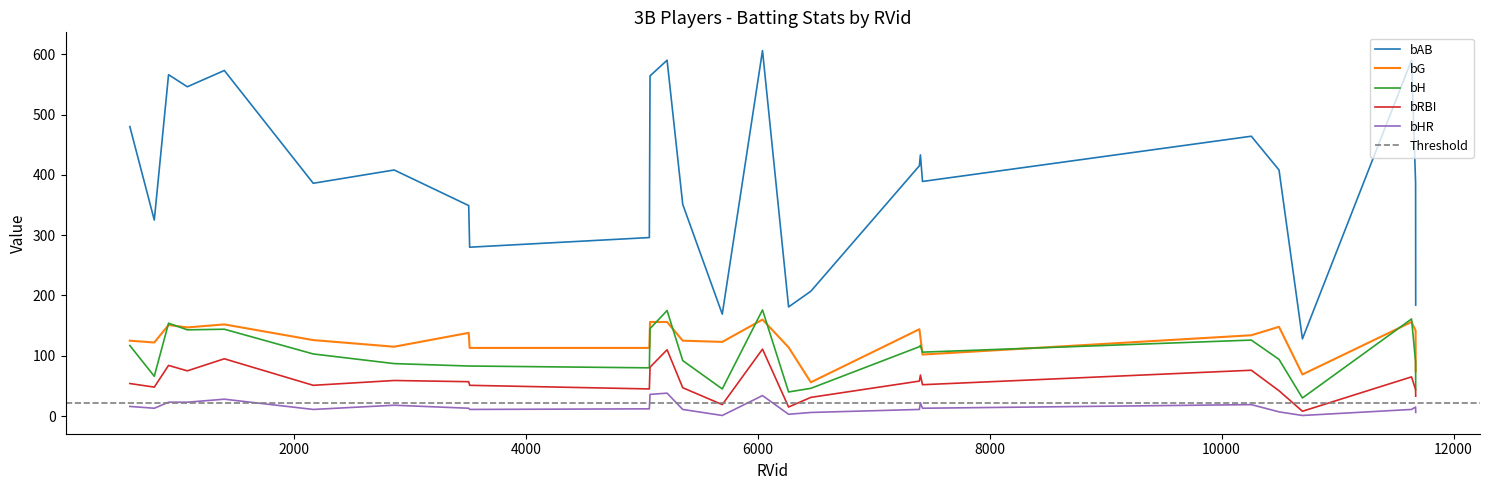

True or false: bAB has a value of 386 at 2165.

True